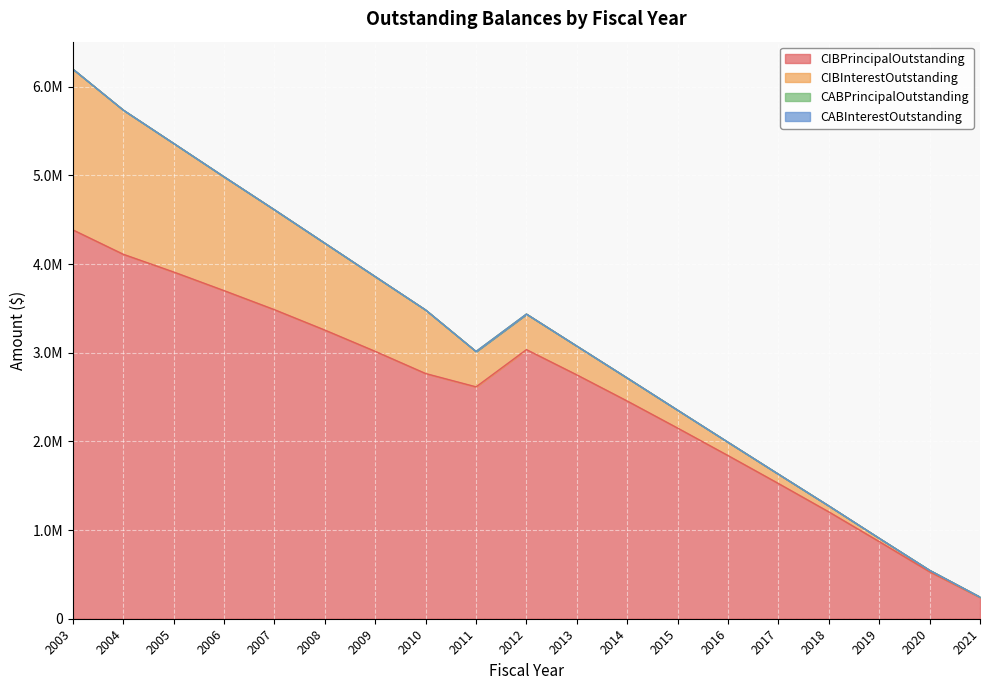

Which series has the widest spread of values?

CIBPrincipalOutstanding